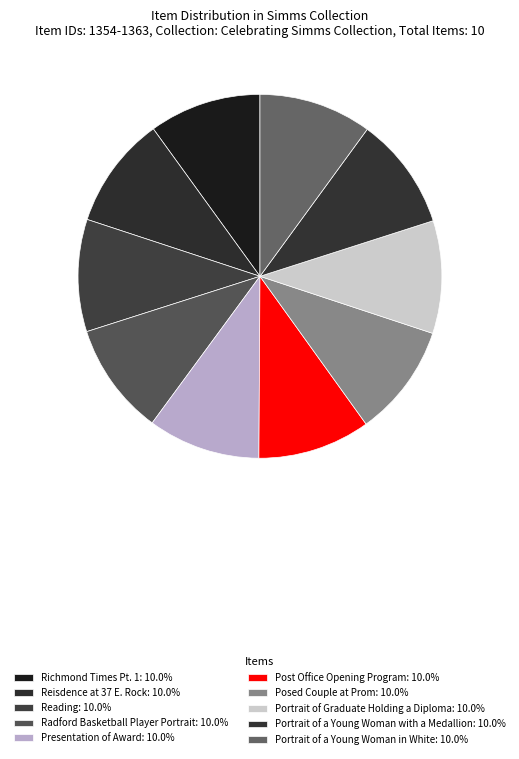

How many slices are in this pie chart?

10